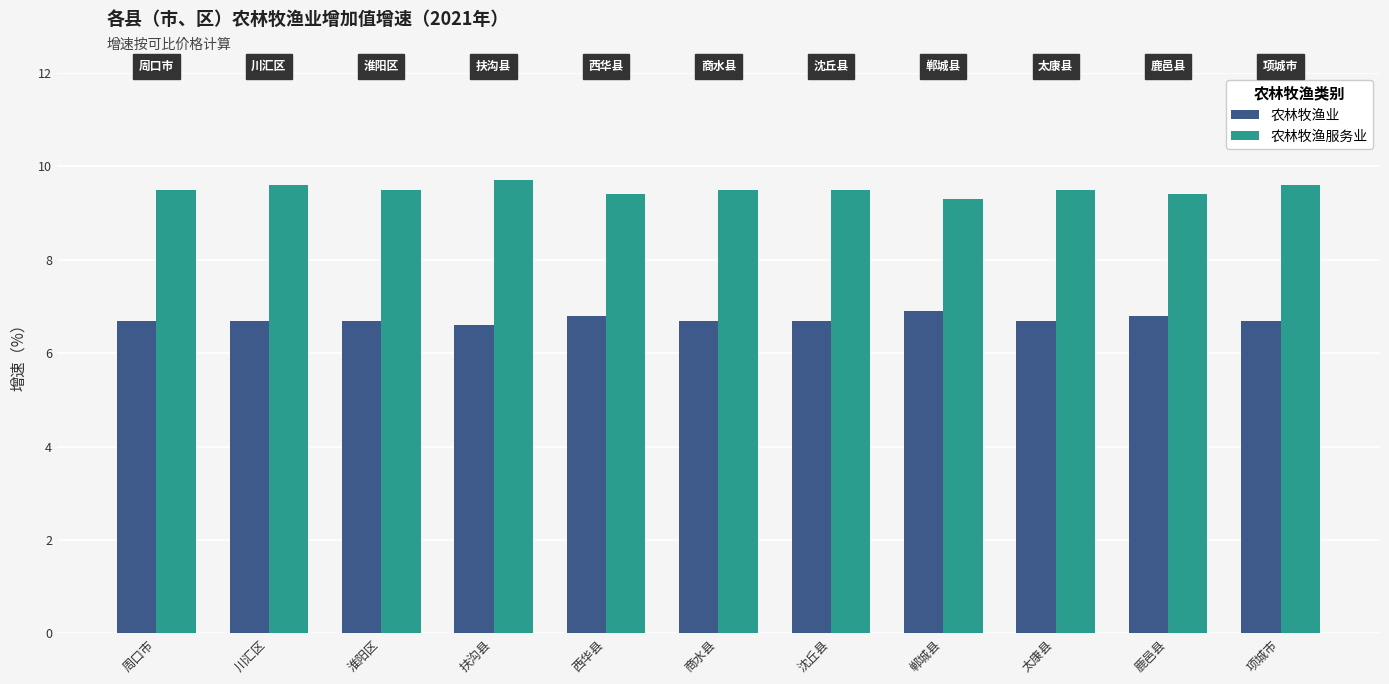

Which label corresponds to the smallest value in the chart?

扶沟县